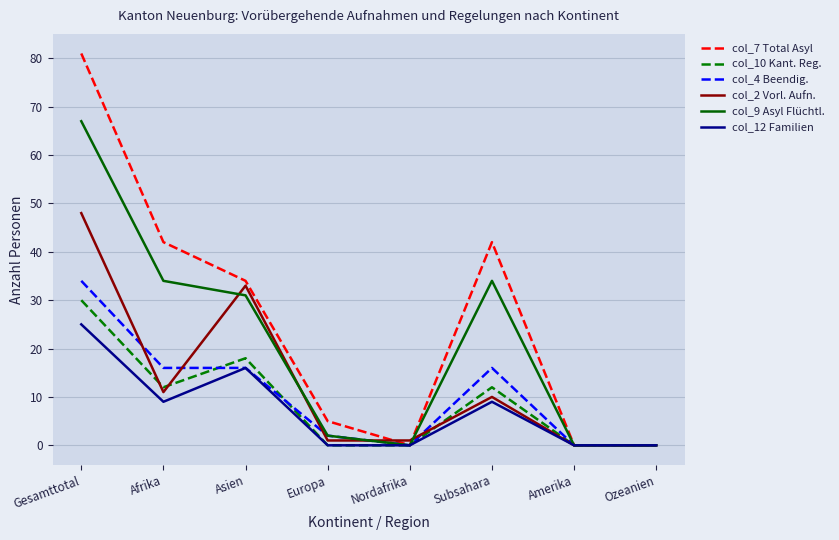

Rank the series by their maximum value, from lowest to highest.

col_12 Familien, col_10 Kant. Reg., col_4 Beendig., col_2 Vorl. Aufn., col_9 Asyl Flüchtl., col_7 Total Asyl